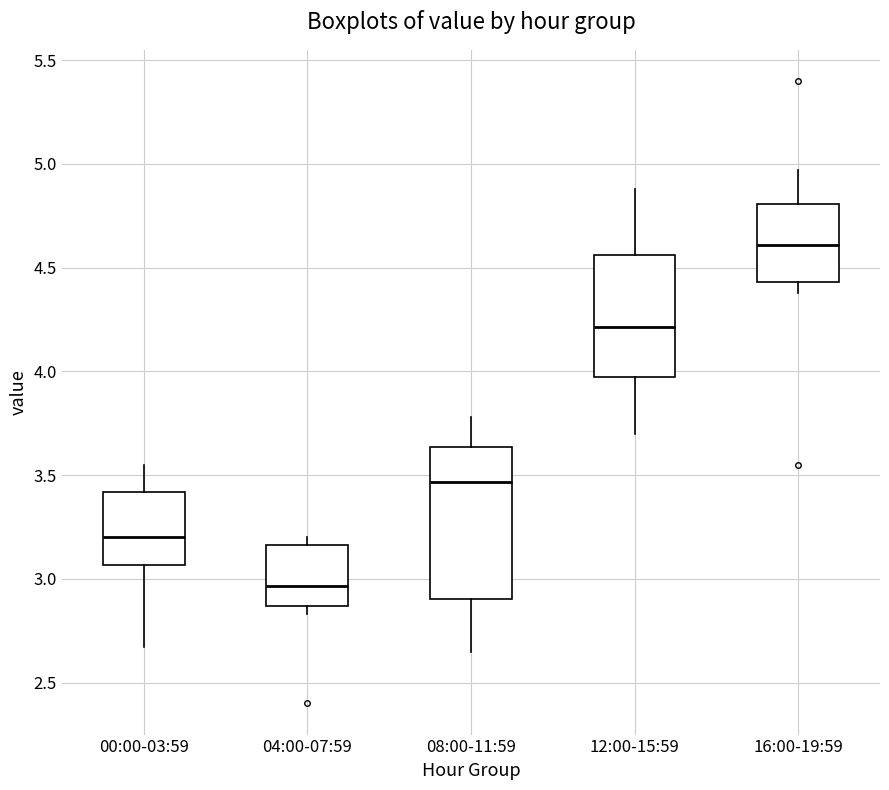

Reading left to right, transcribe this box plot: for each box, give where its median line is, the range the box spans, and where its two whiskers end, as read against the y-axis. The values are not printed on the chart, so give them approximately, as read against the axis.

00:00-03:59: median 3.20, box 3.05 to 3.40, whiskers 2.65 to 3.55
04:00-07:59: median 2.95, box 2.85 to 3.15, whiskers 2.85 (just below the box's lower edge) to 3.20
08:00-11:59: median 3.45, box 2.90 to 3.65, whiskers 2.65 to 3.80
12:00-15:59: median 4.20, box 4.00 to 4.55, whiskers 3.70 to 4.90
16:00-19:59: median 4.60, box 4.45 to 4.80, whiskers 4.40 to 4.95